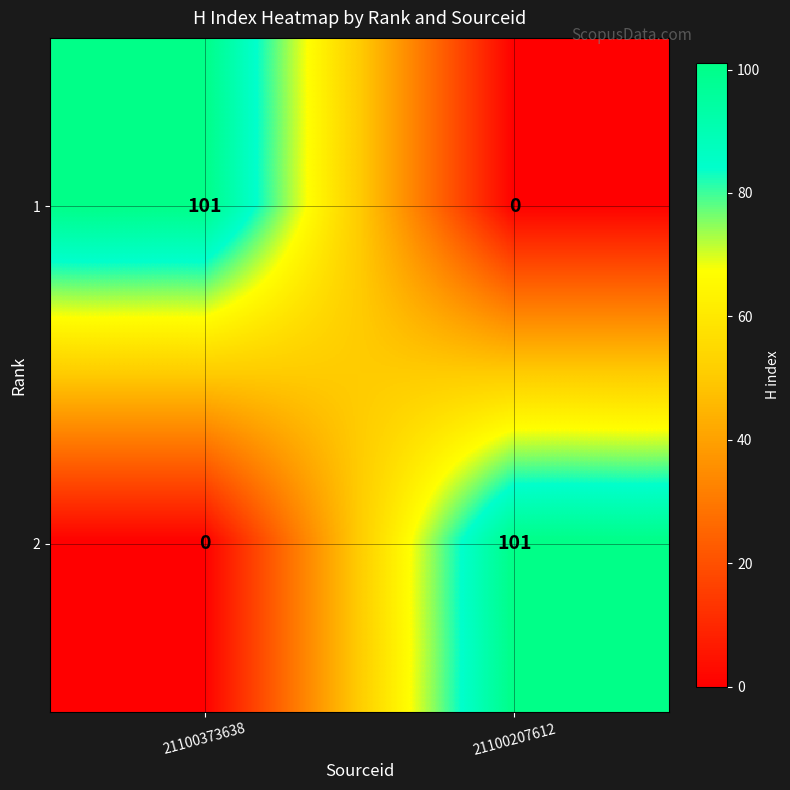

What is the sum of all 2 values?

101